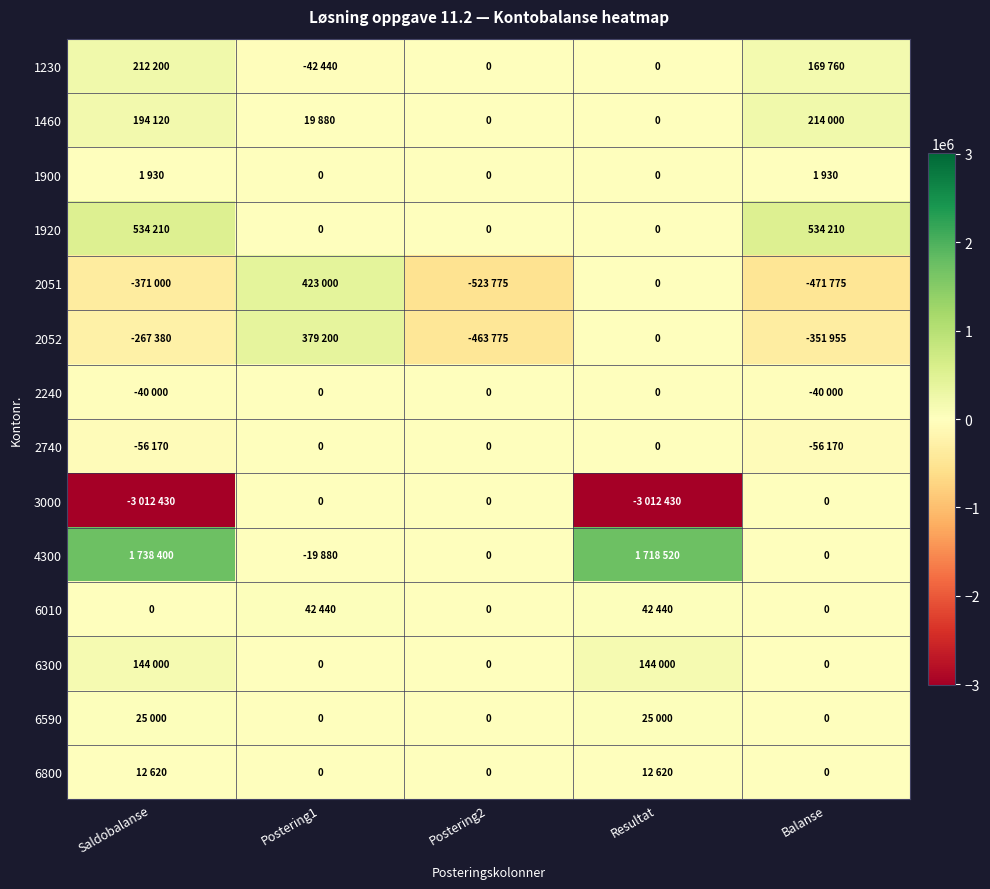

Between Saldobalanse and Postering2, which is larger?

Saldobalanse